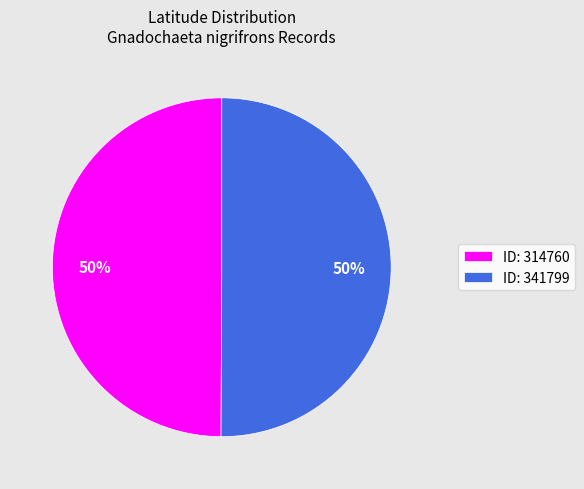

To the nearest percent, what portion does ID: 314760 represent?

50%